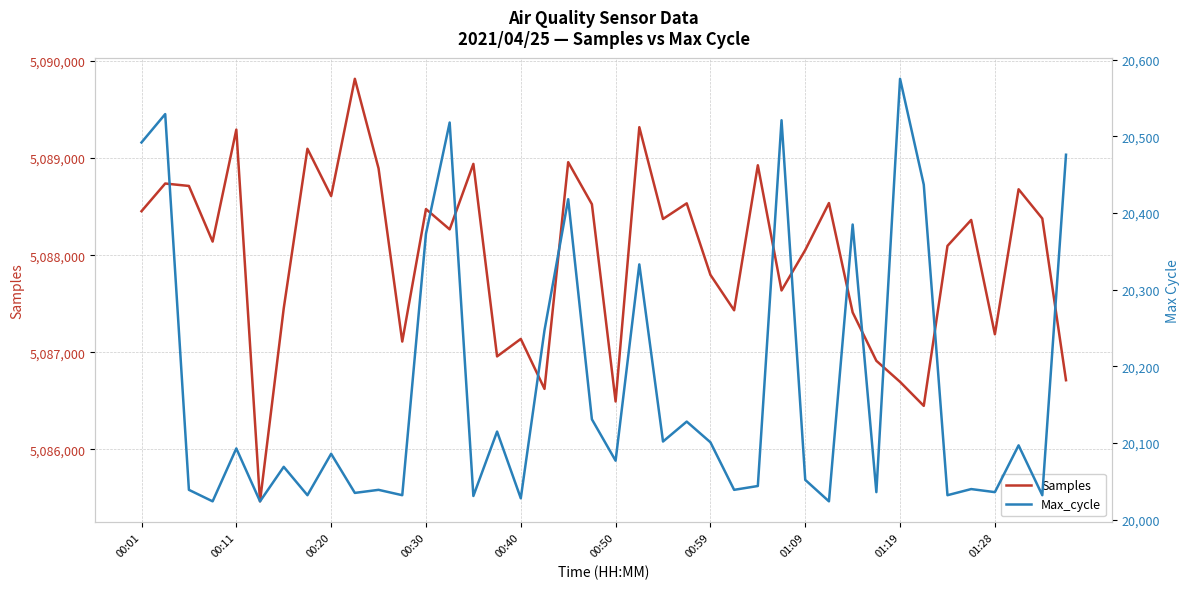

How many lines are shown in the chart?

2